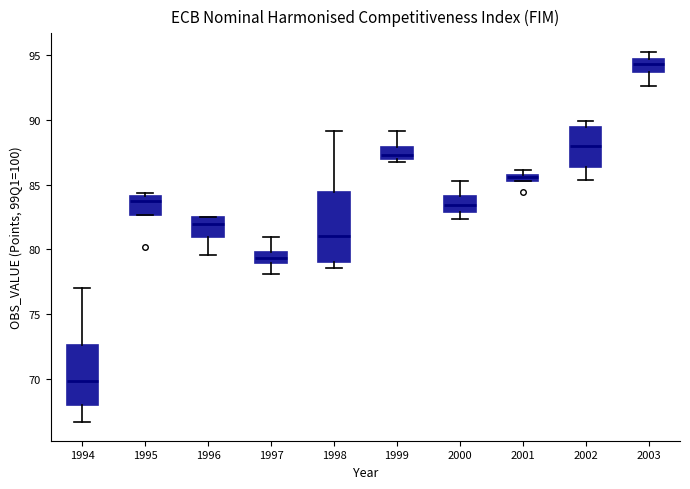

Which box is the tallest, from its lower edge to its upper edge?

1998